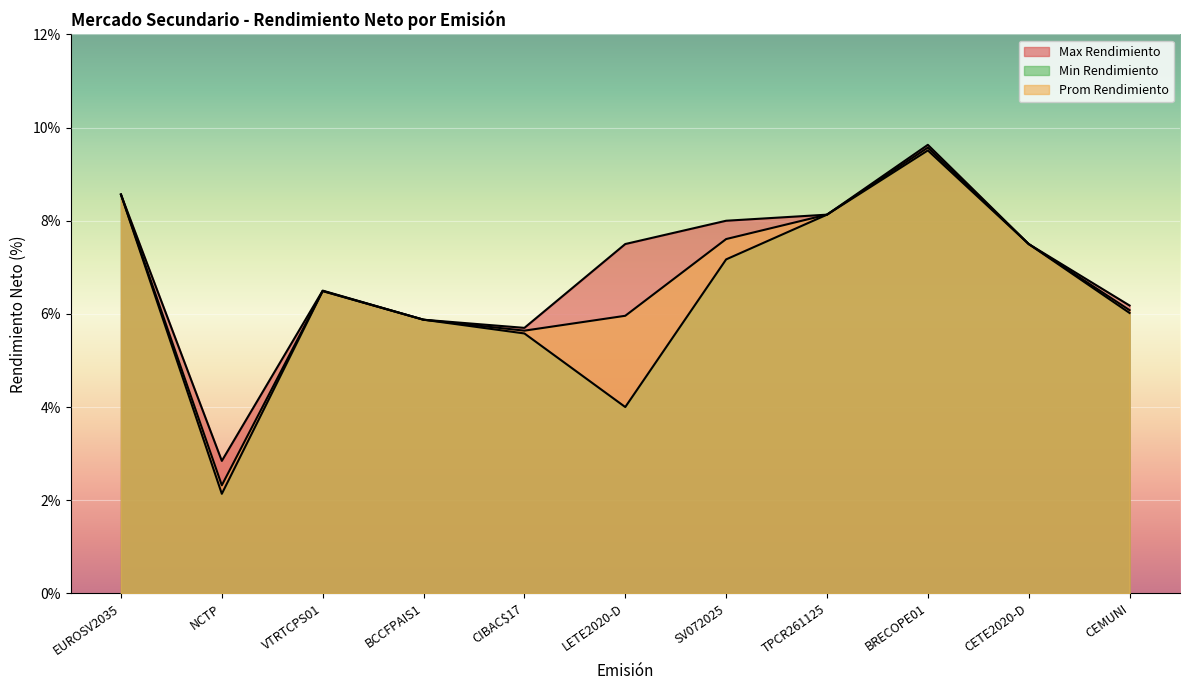

What is the label of the 5th point from the right?

SV072025